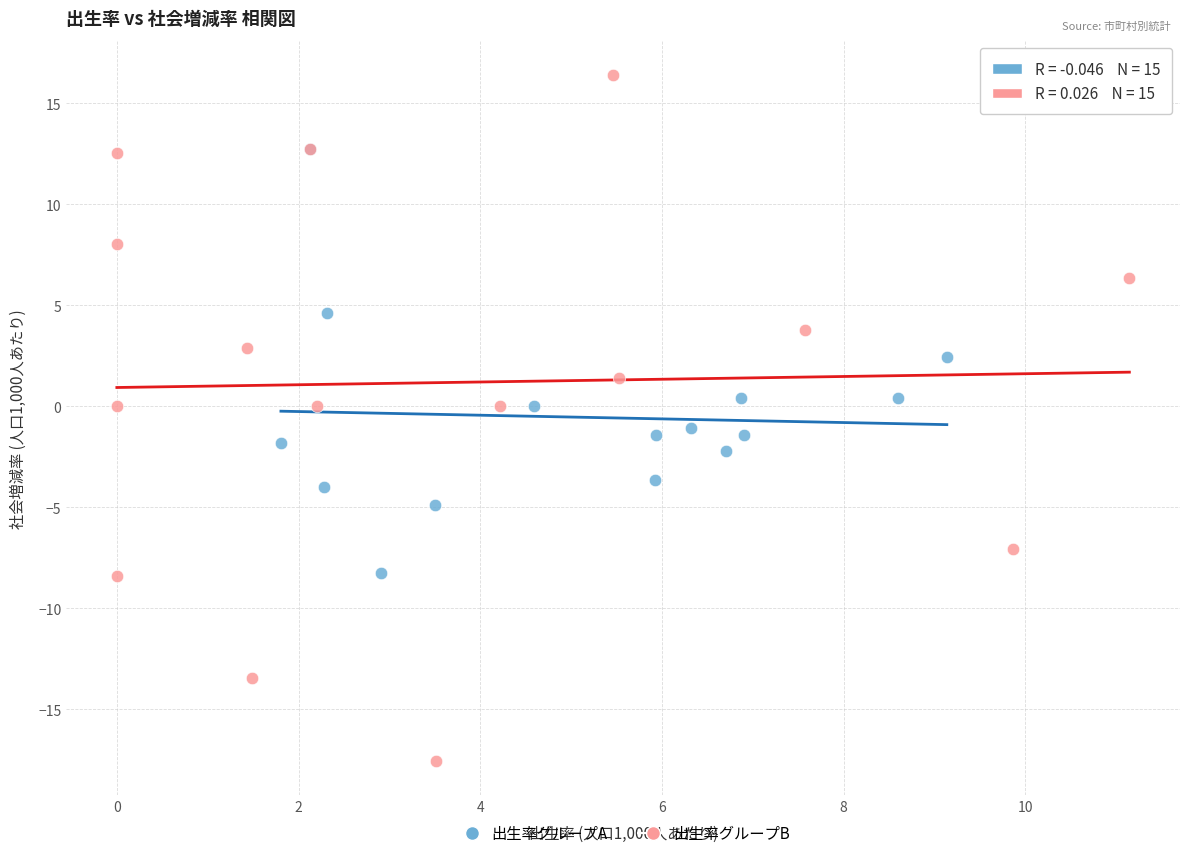

Which series has the widest spread of Y values?

出生率グループB